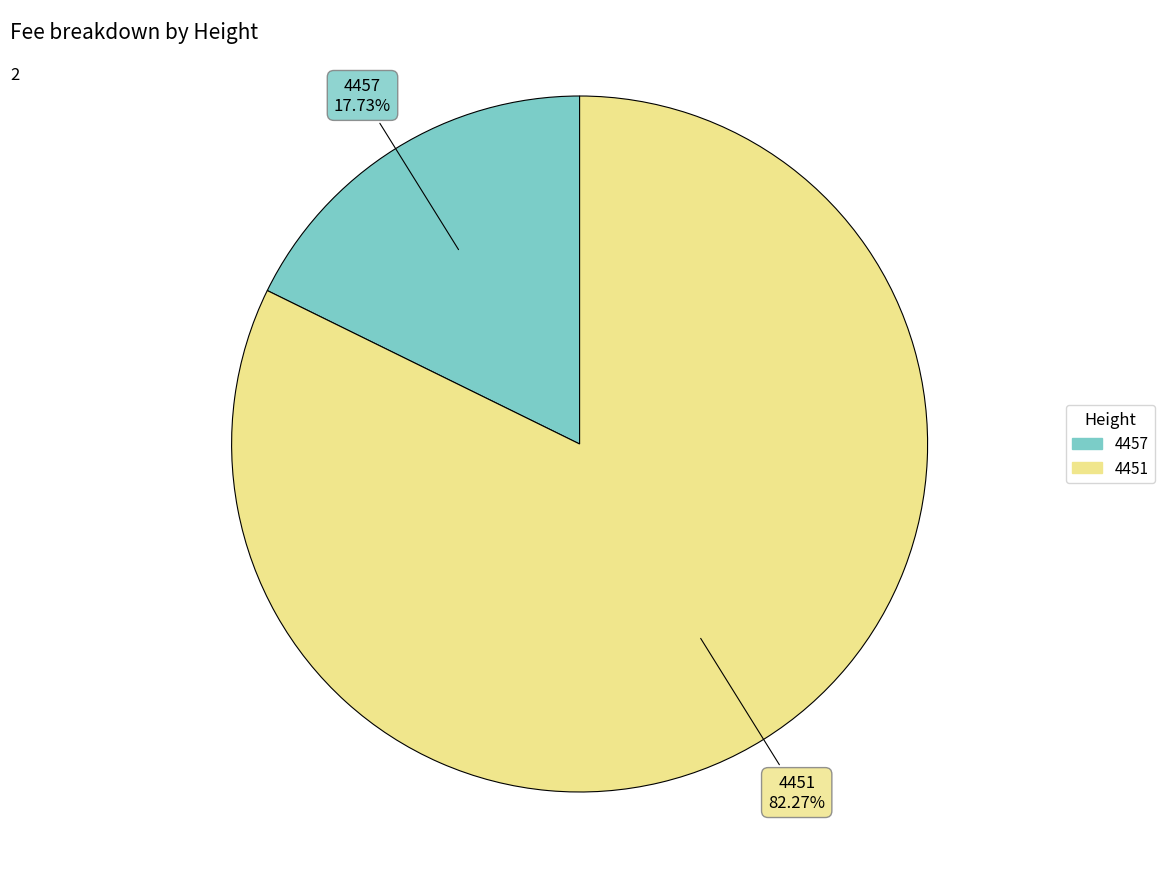

Rank the categories by value from highest to lowest.

4451, 4457